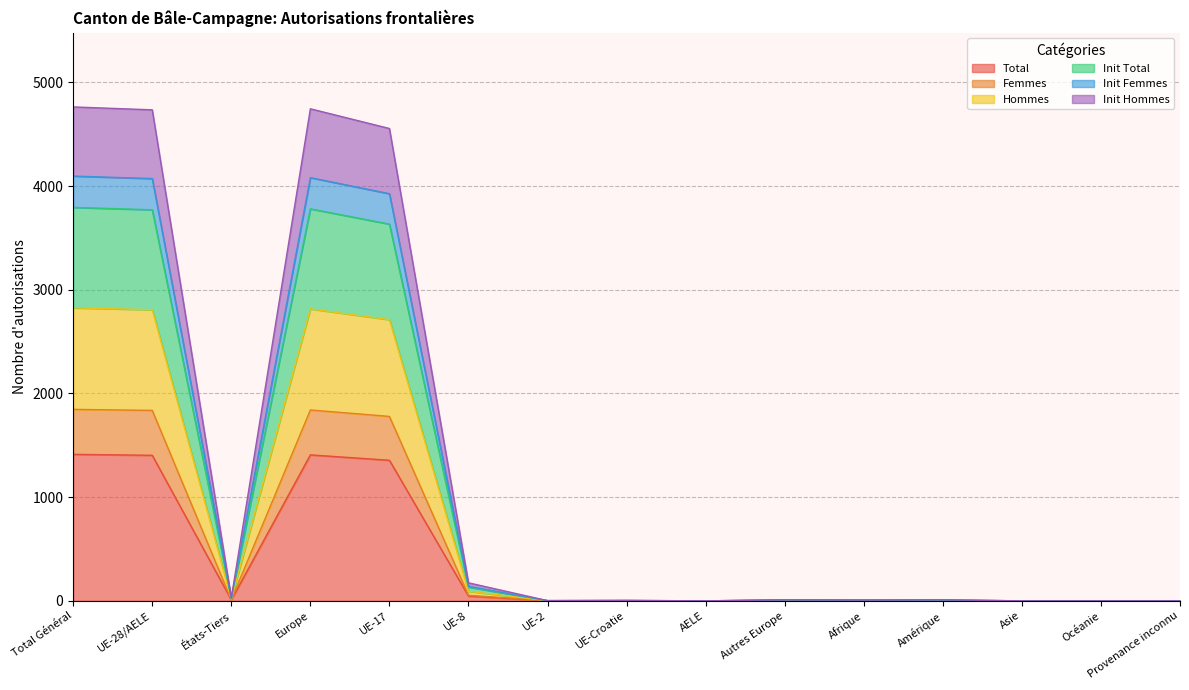

Is it true that Init Hommes equals 47 at UE-8?

False